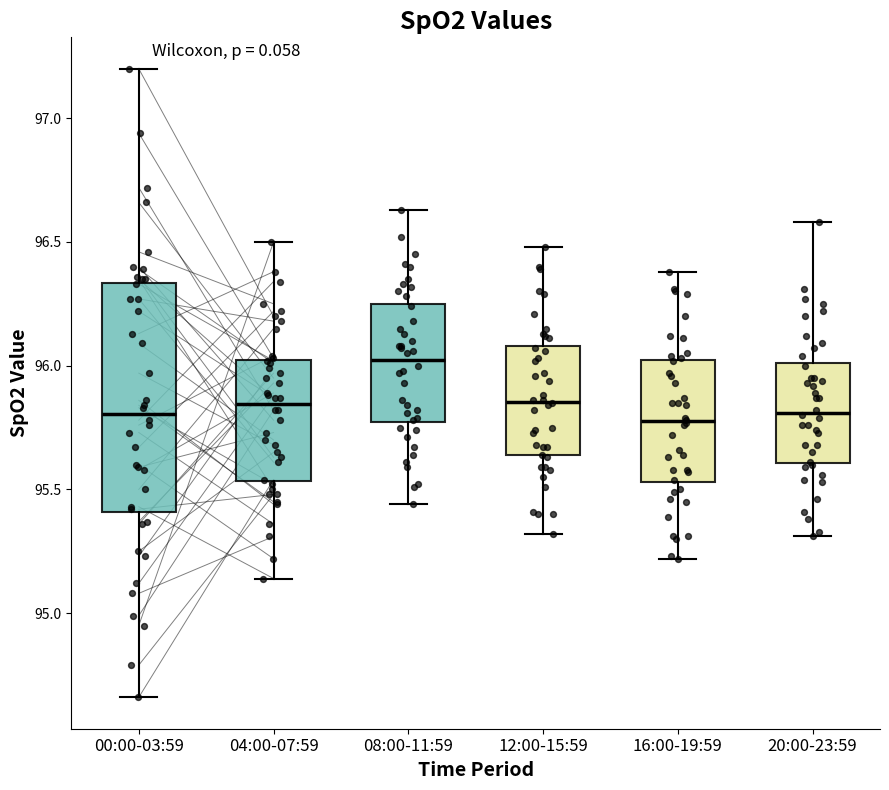

Reading left to right, read every box against the y-axis: the position of its median line, the range the box covers, and the ends of its whiskers. The values are not printed on the chart, so give them approximately, as read against the axis.

00:00-03:59: median 95.80, box 95.40 to 96.35, whiskers 94.65 to 97.20
04:00-07:59: median 95.85, box 95.55 to 96.00, whiskers 95.15 to 96.50
08:00-11:59: median 96.05, box 95.75 to 96.25, whiskers 95.45 to 96.65
12:00-15:59: median 95.85, box 95.65 to 96.10, whiskers 95.30 to 96.50
16:00-19:59: median 95.80, box 95.55 to 96.00, whiskers 95.20 to 96.40
20:00-23:59: median 95.80, box 95.60 to 96.00, whiskers 95.30 to 96.60